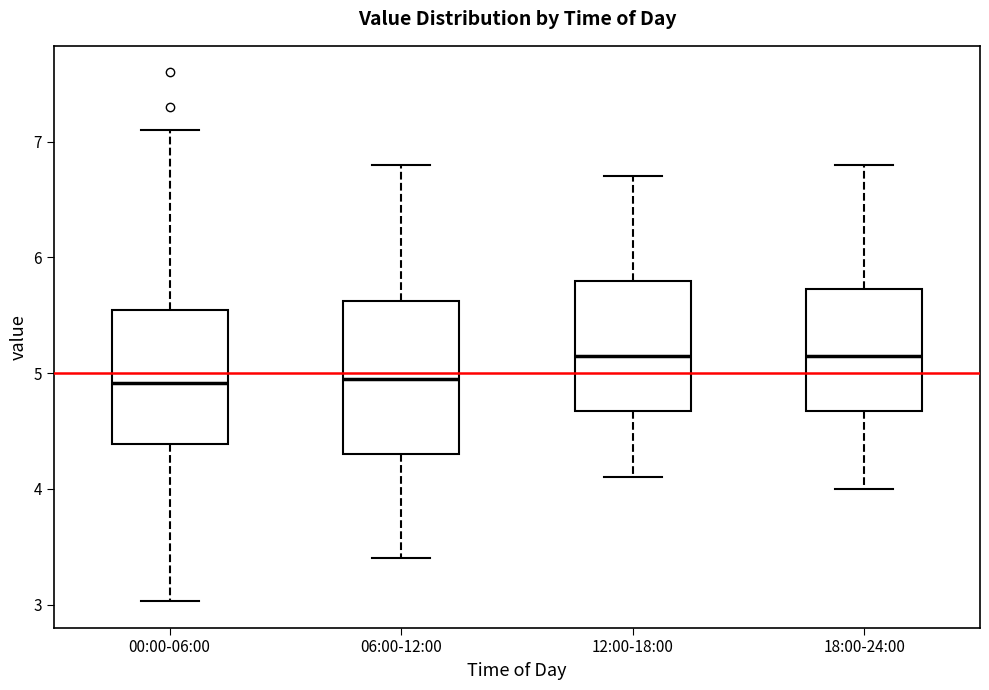

Which box is the tallest, from its lower edge to its upper edge?

06:00-12:00